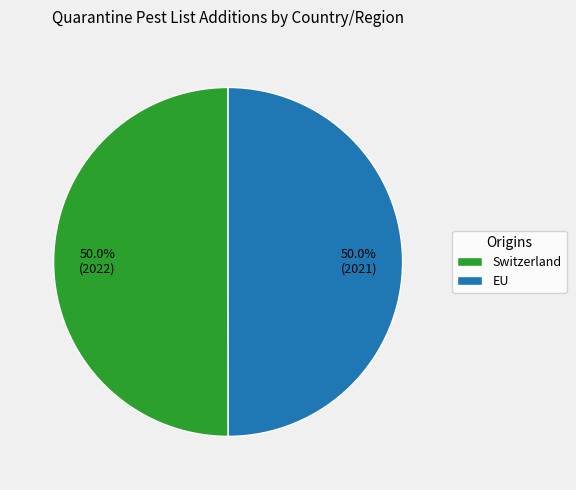

What is the ratio of the value at Switzerland to the value at EU?

1.0